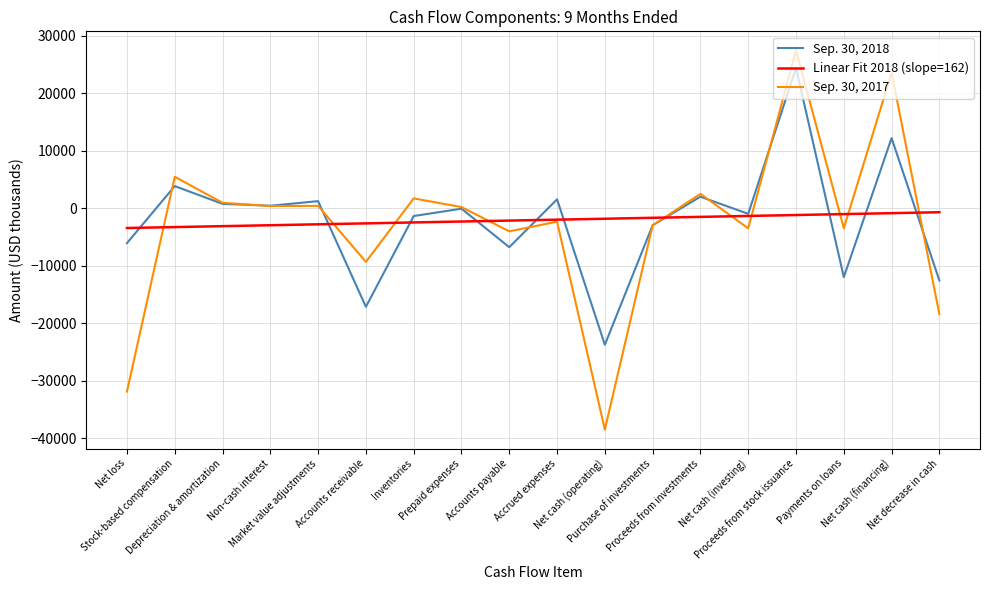

Which series has the widest spread of values?

Sep. 30, 2017